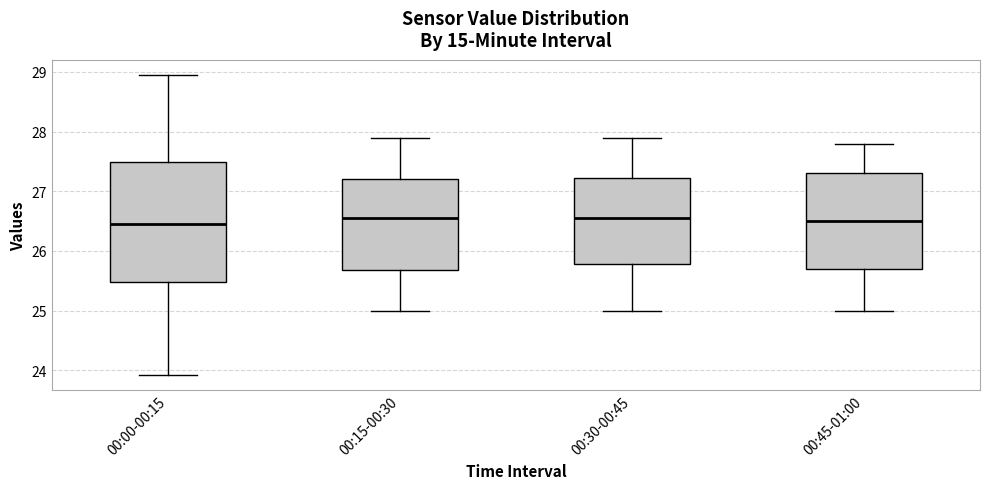

Where is the lower edge of the box for 00:45-01:00 on the y-axis? The values are not printed on the chart, so give them approximately, as read against the axis.

25.7